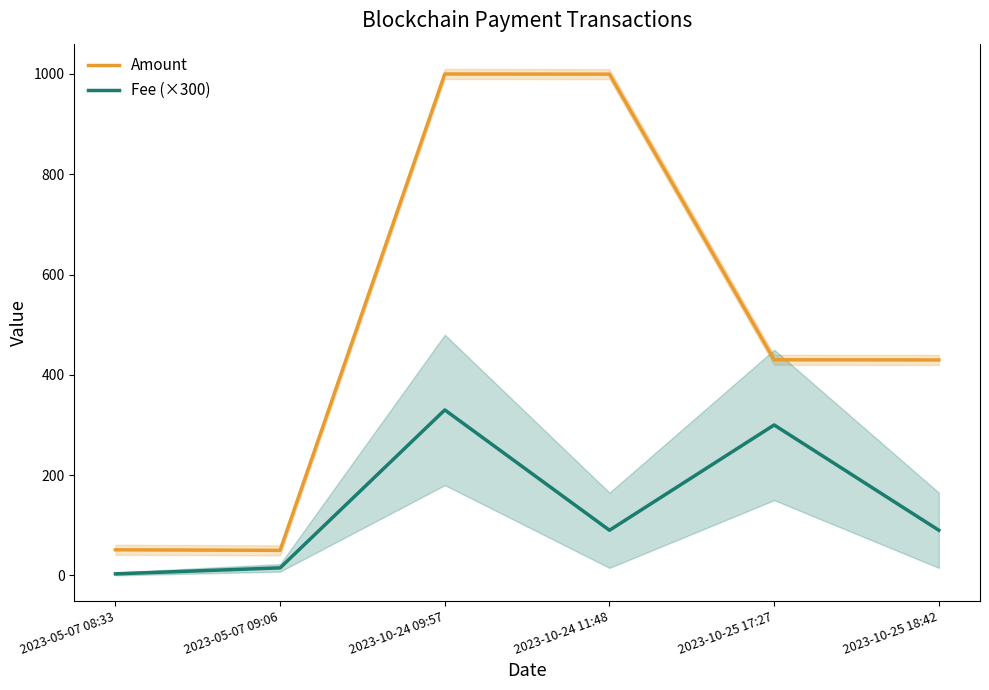

The Amount series shows 10.0 at 2023-05-07 09:06. True or false?

False